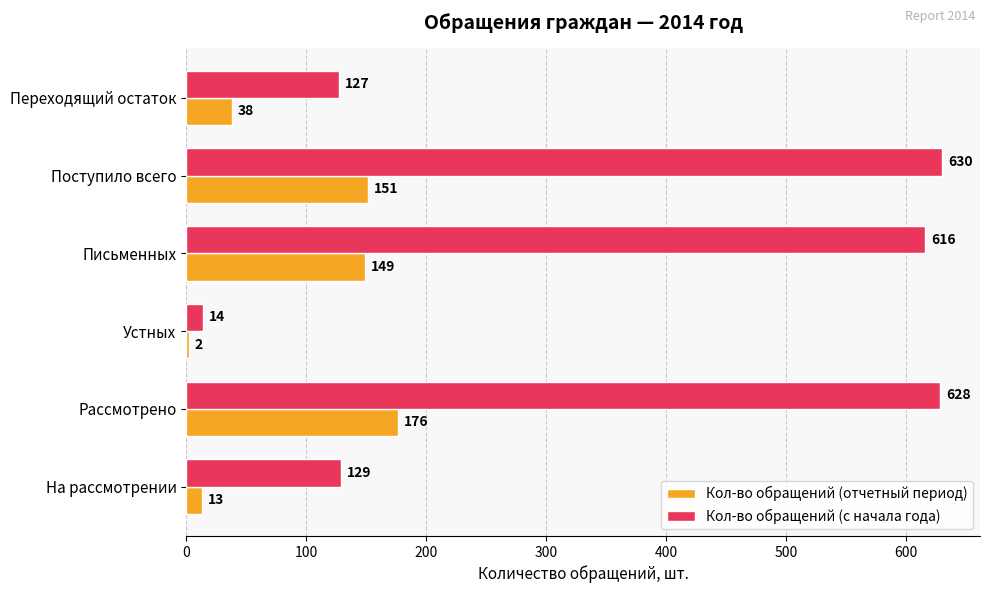

The Кол-во обращений (с начала года) series shows 129 at На рассмотрении. True or false?

True